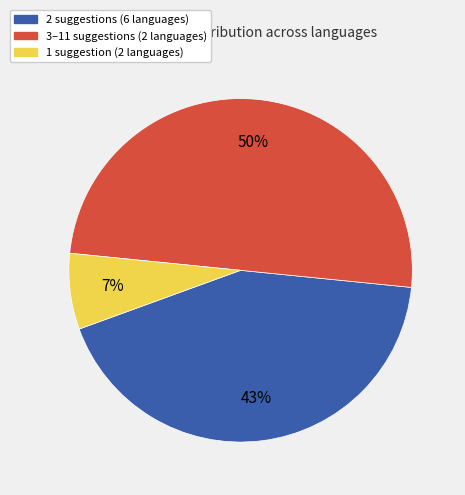

To the nearest percent, what is the difference between the largest and smallest slice percentages?

43%